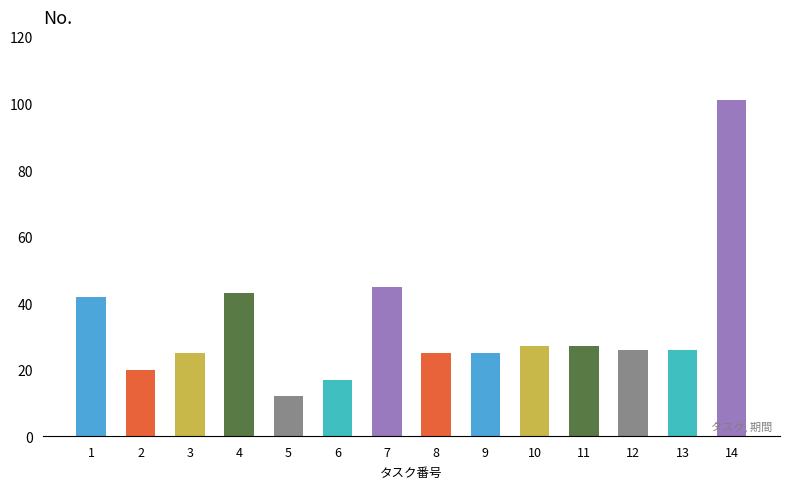

What is the change in value from 1 to 4?

+1